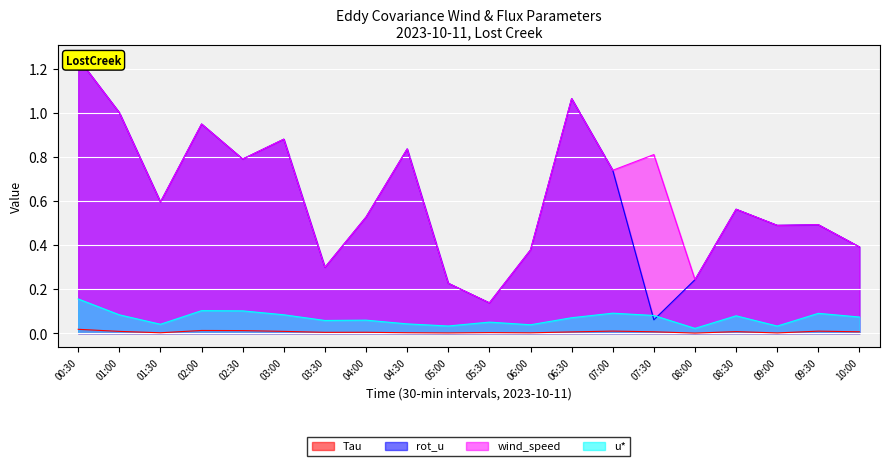

Is the value of Tau at 08:30 greater than the value of wind_speed at 06:30?

No